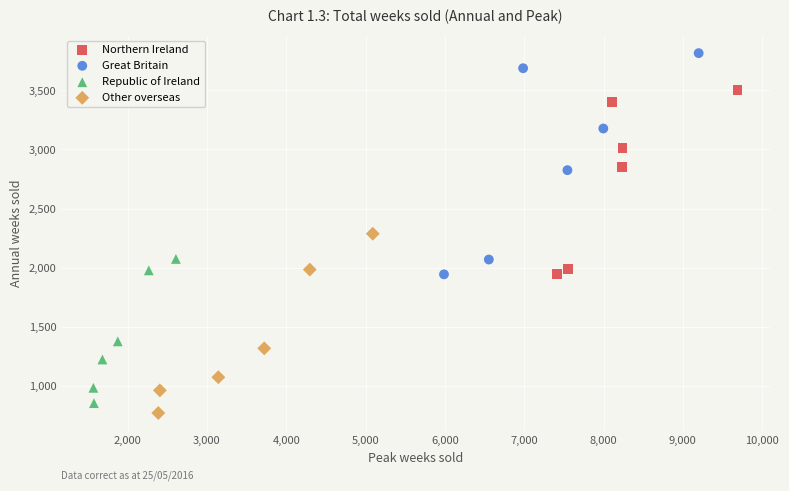

Which series has the largest Y range (max minus min)?

Great Britain